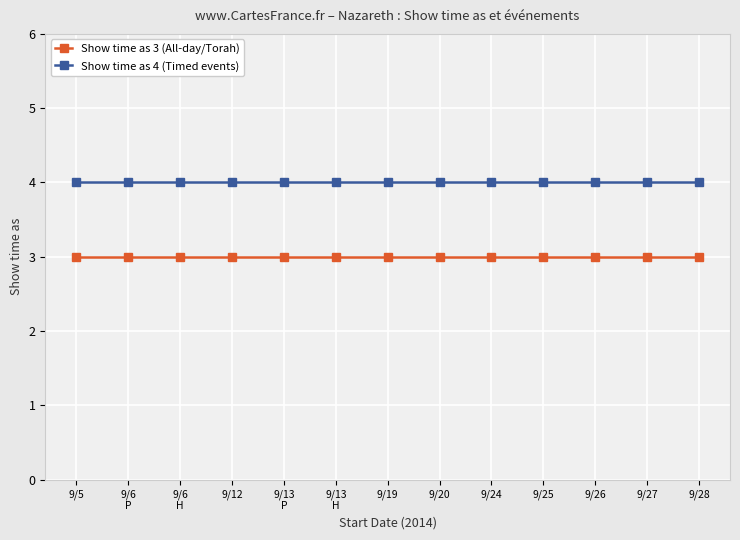

True or false: Show time as 3 (All-day/Torah) and Show time as 4 (Timed events) cross at least once.

False